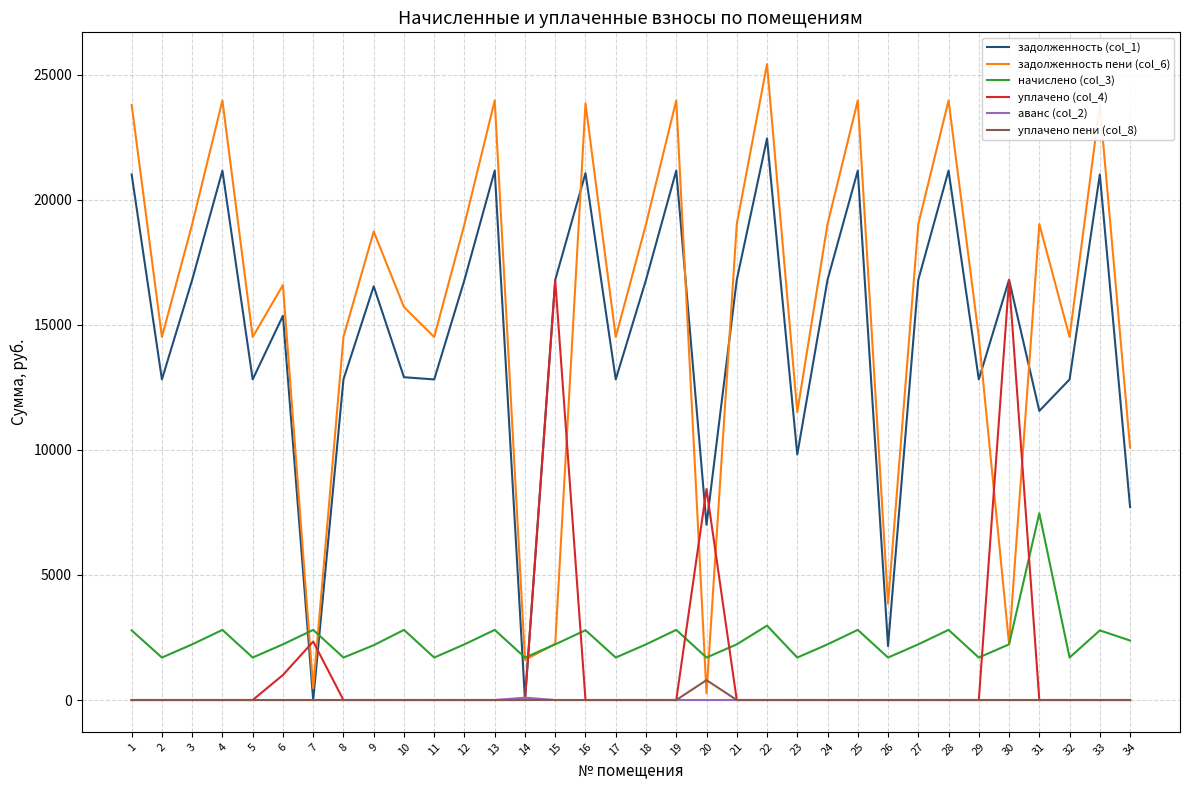

Which category has the highest value in the задолженность пени (col_6) series?

22